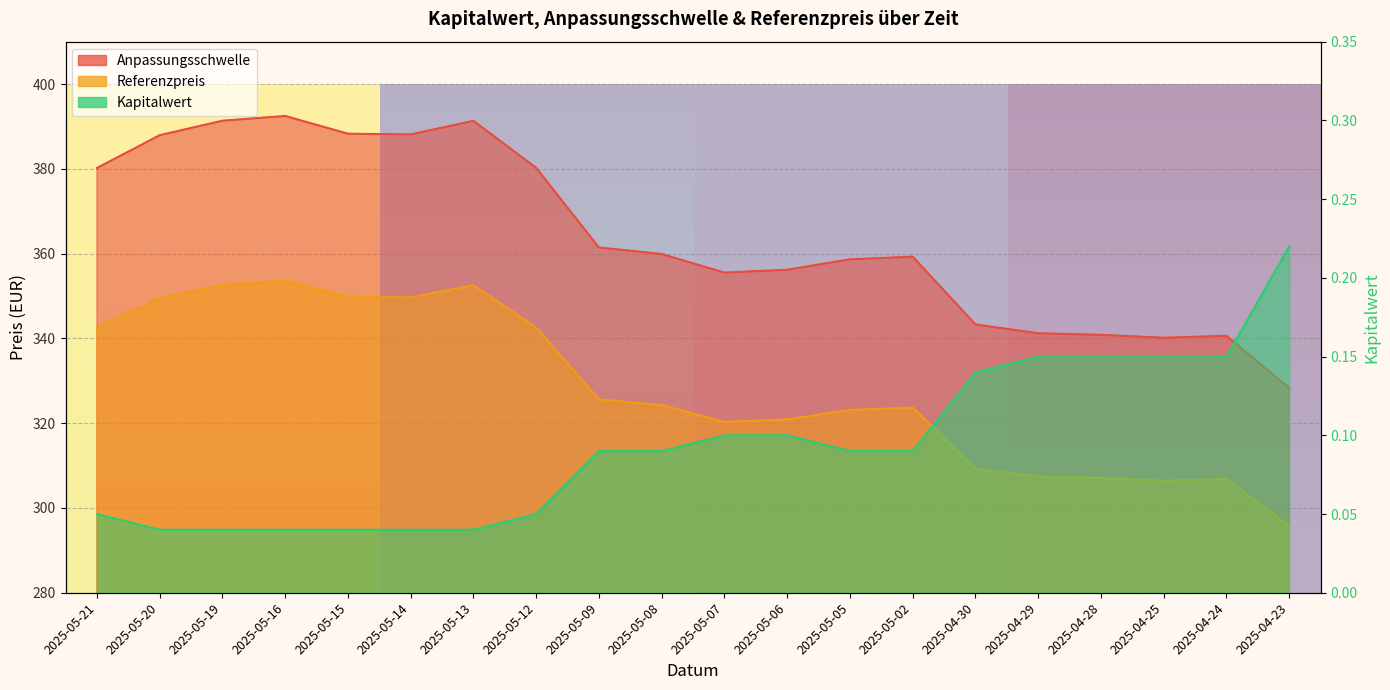

What is the label of the 20th point from the left?

2025-04-23